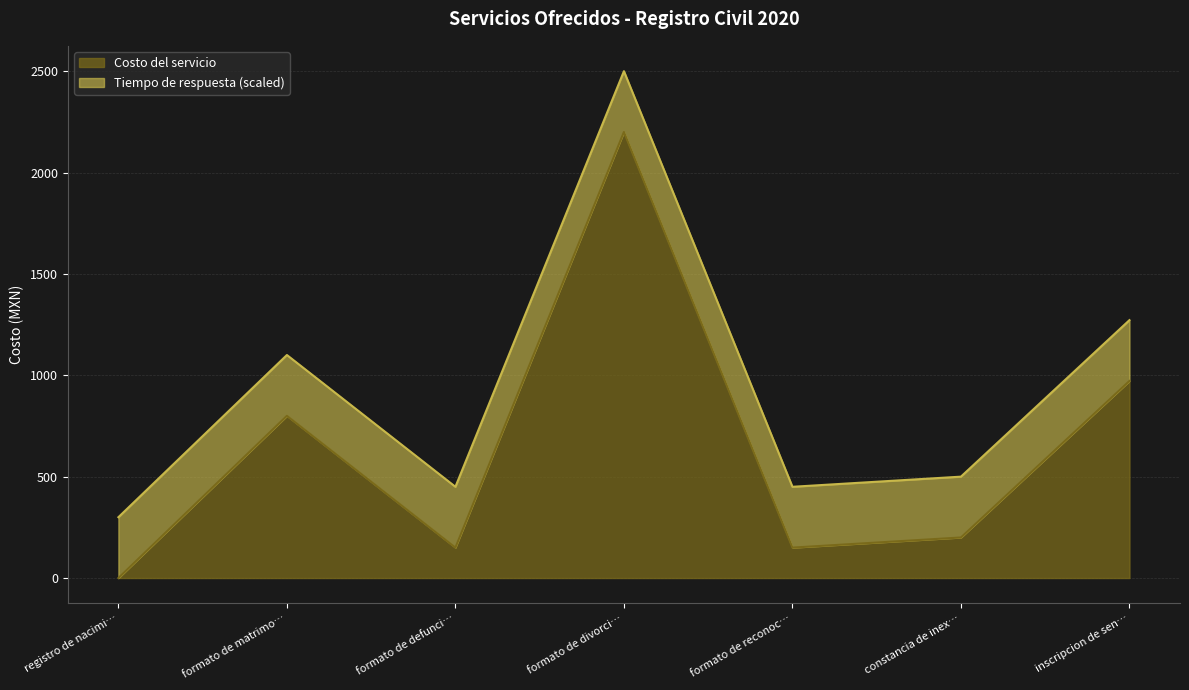

Is it true that Costo del servicio equals -686 at registro de nacimi…?

False